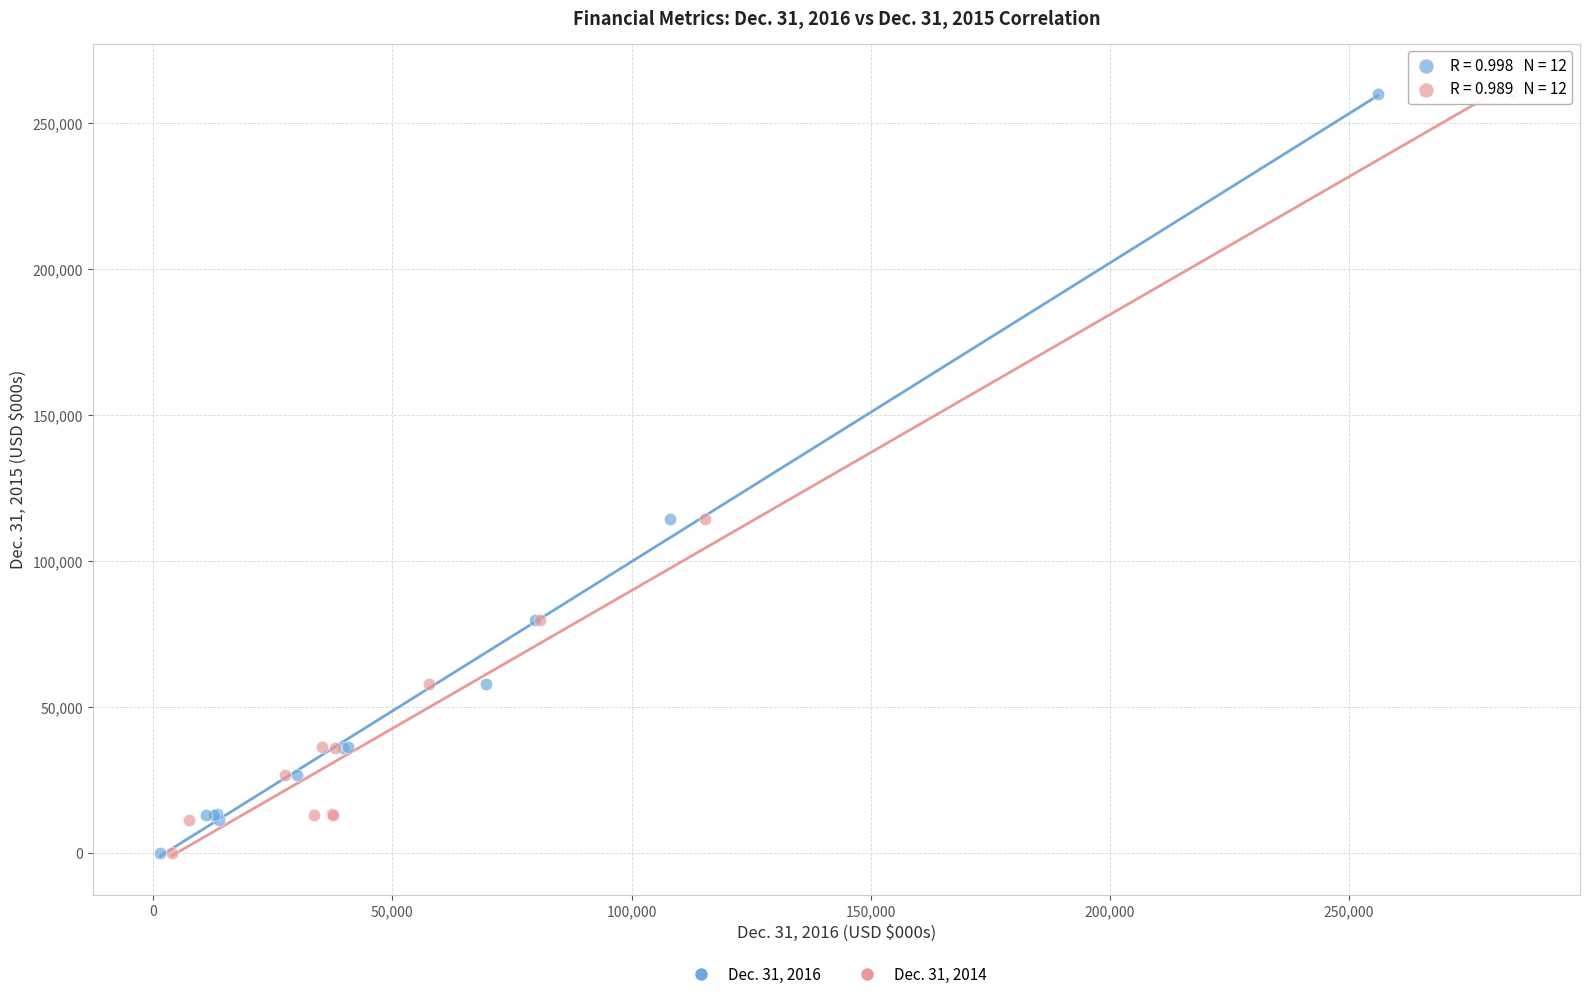

What are all the series names shown in the legend?

Dec. 31, 2016, Dec. 31, 2014